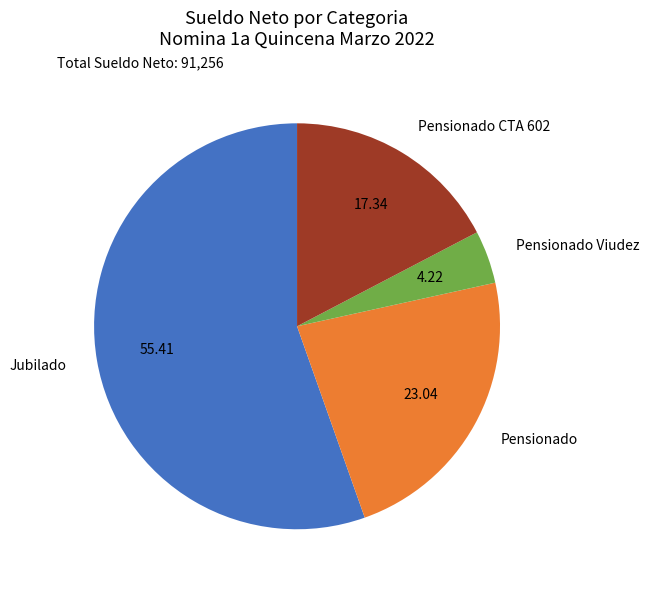

Count the number of slices in the pie.

4